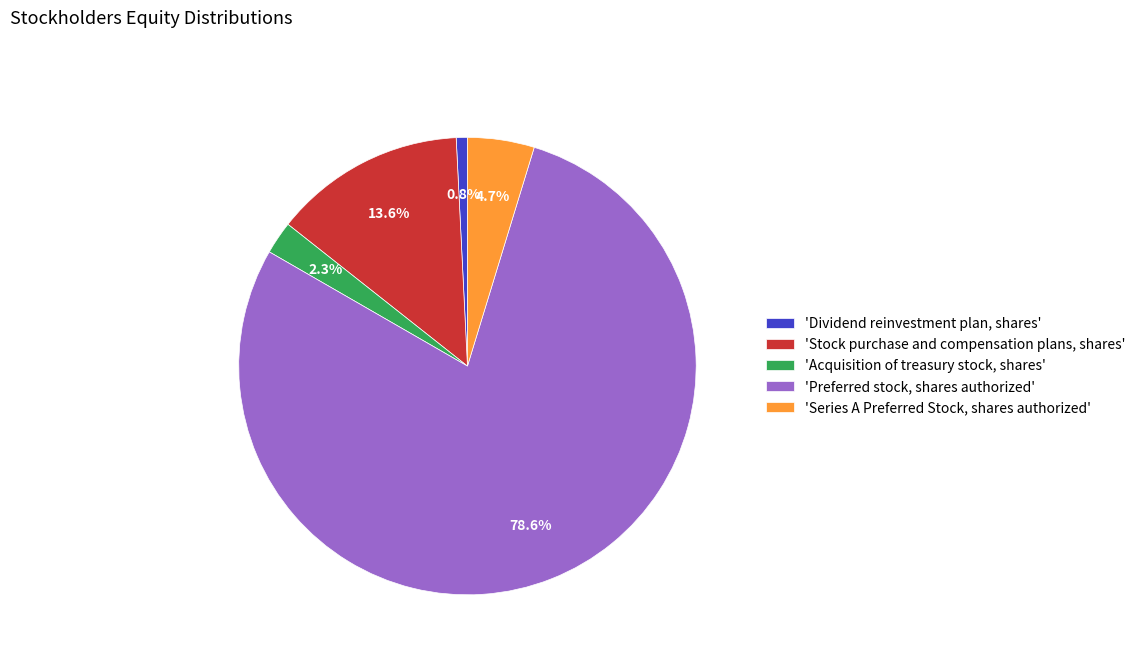

How many slices are in this pie chart?

5